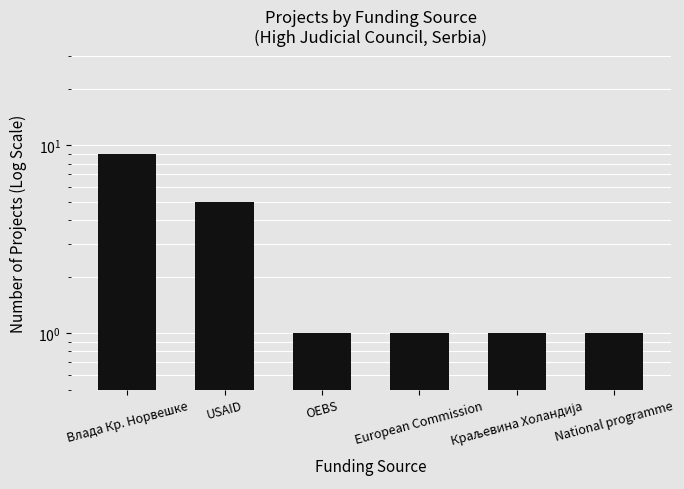

At which category does the chart reach its minimum across all series?

OEBS